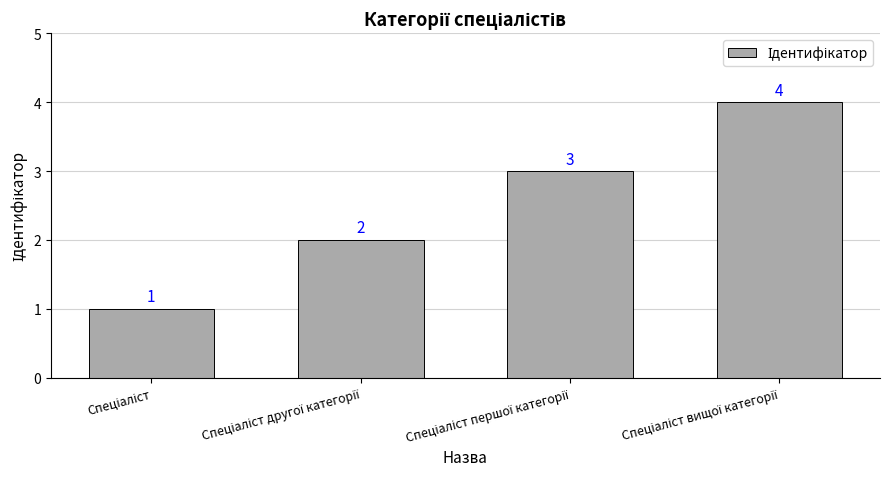

Does the chart contain stacked bars?

No